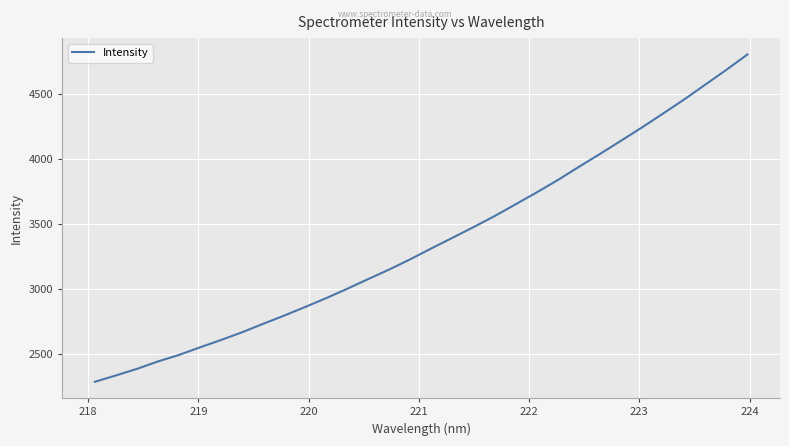

What is the smallest value displayed?

2287.0